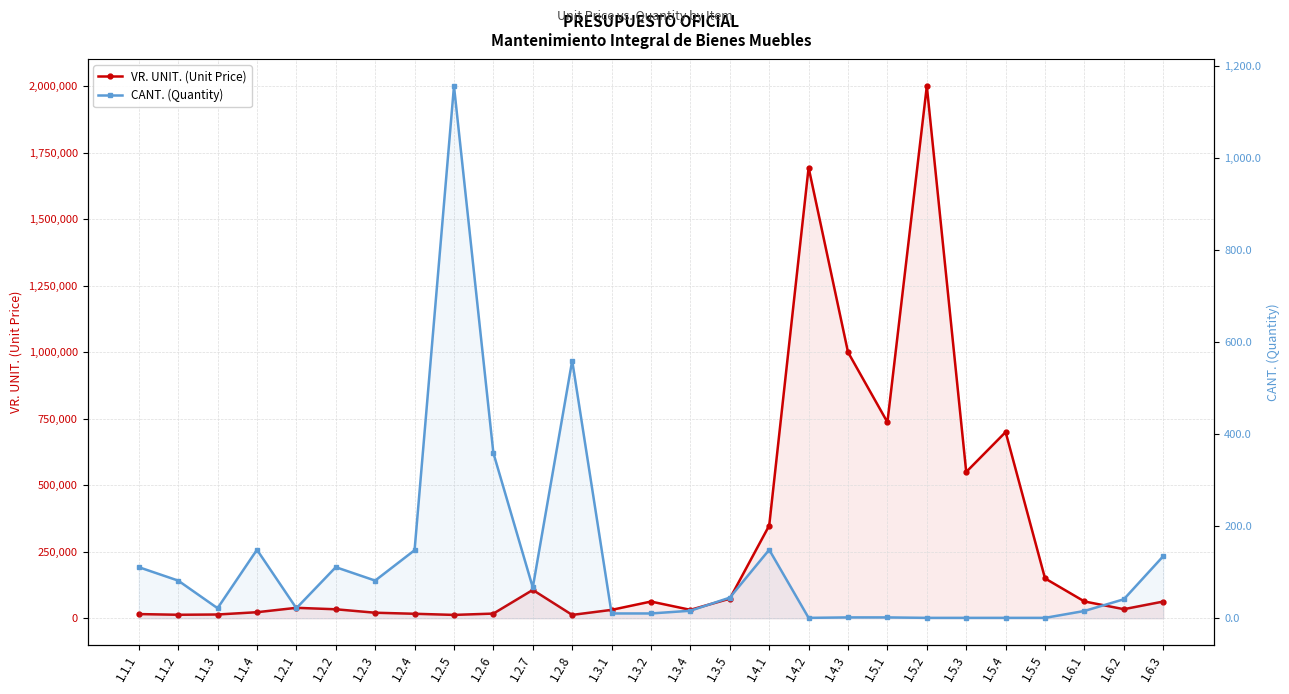

What are all the series names shown in the legend?

VR. UNIT. (Unit Price), CANT. (Quantity)